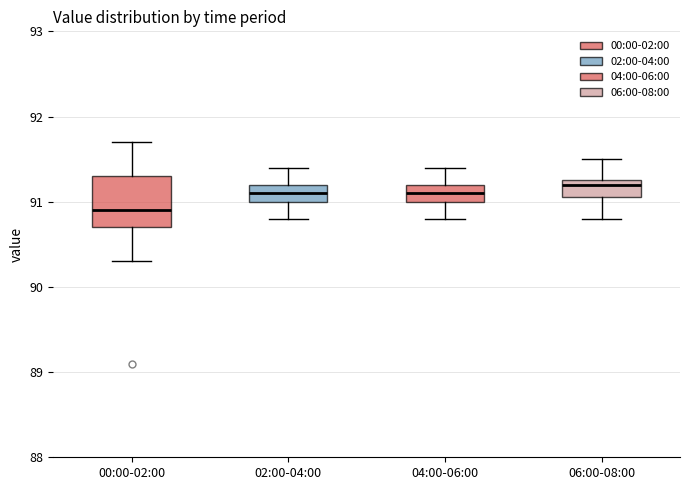

Reading left to right, read every box against the y-axis: the position of its median line, the range the box covers, and the ends of its whiskers. The values are not printed on the chart, so give them approximately, as read against the axis.

00:00-02:00: median 90.9, box 90.7 to 91.3, whiskers 90.3 to 91.7
02:00-04:00: median 91.1, box 91.0 to 91.2, whiskers 90.8 to 91.4
04:00-06:00: median 91.1, box 91.0 to 91.2, whiskers 90.8 to 91.4
06:00-08:00: median 91.2, box 91.1 to 91.3, whiskers 90.8 to 91.5